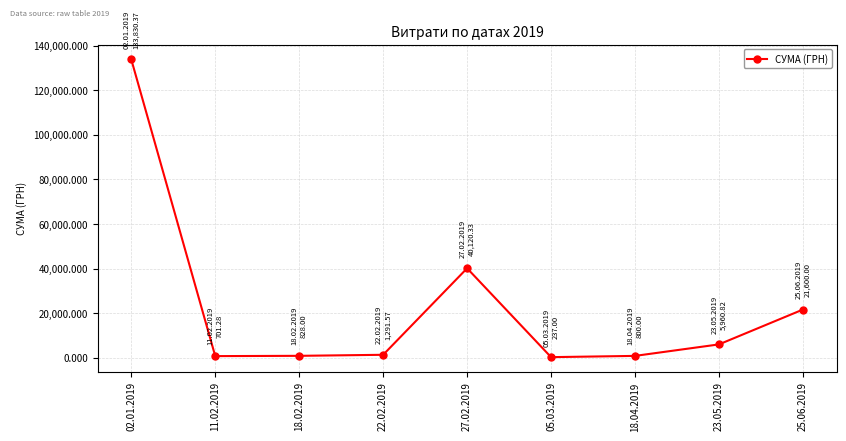

What is the change in value from 27.02.2019 to 23.05.2019?

-34159.5